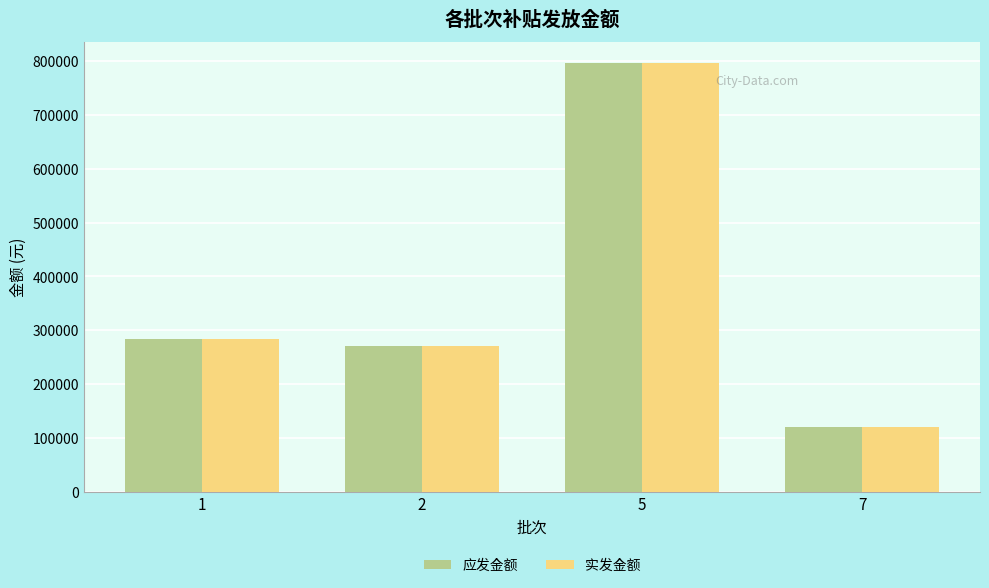

Which category has the highest value in the 应发金额 series?

5